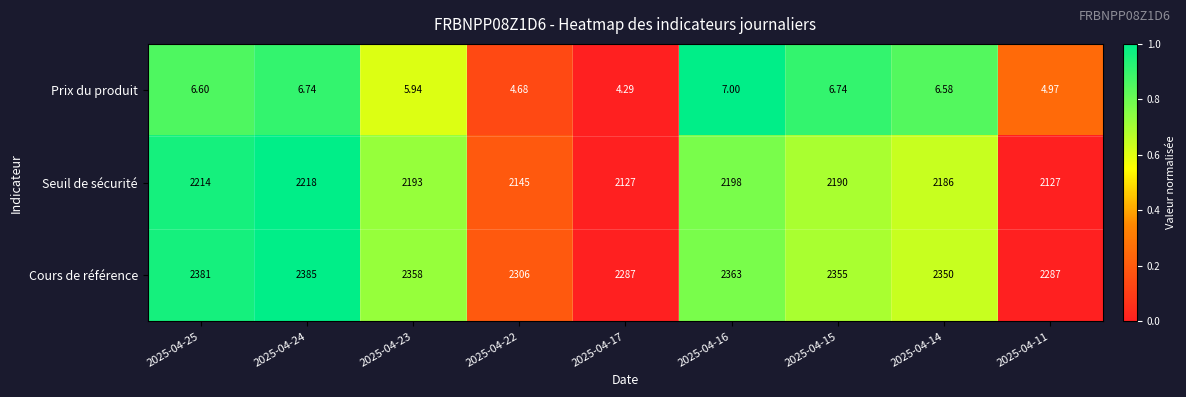

Which series has the largest total across all categories?

Cours de référence